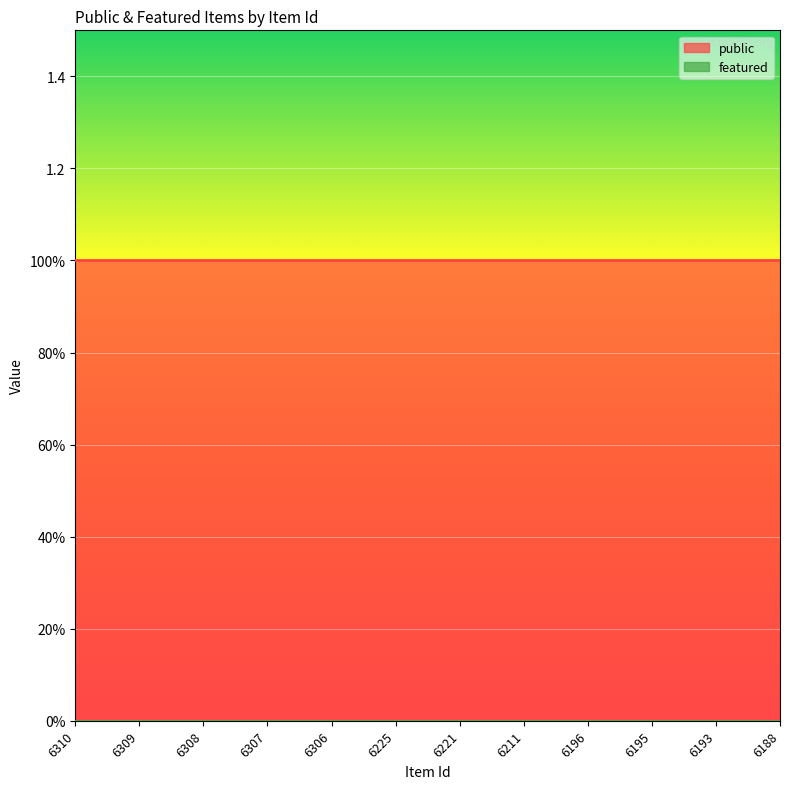

Rank the series at 6211 from highest to lowest value.

public, featured